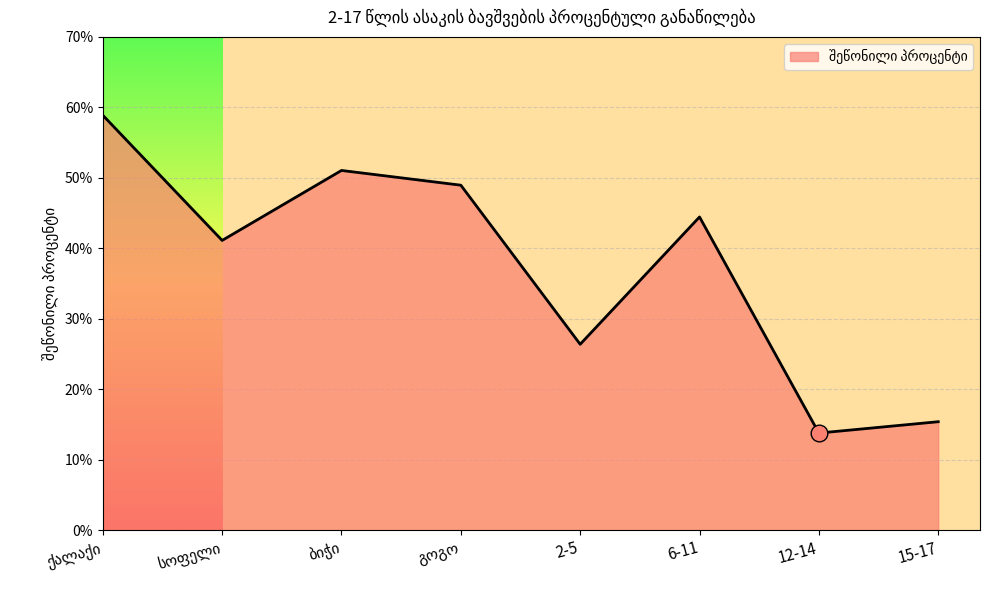

What is the greatest value displayed?

58.9